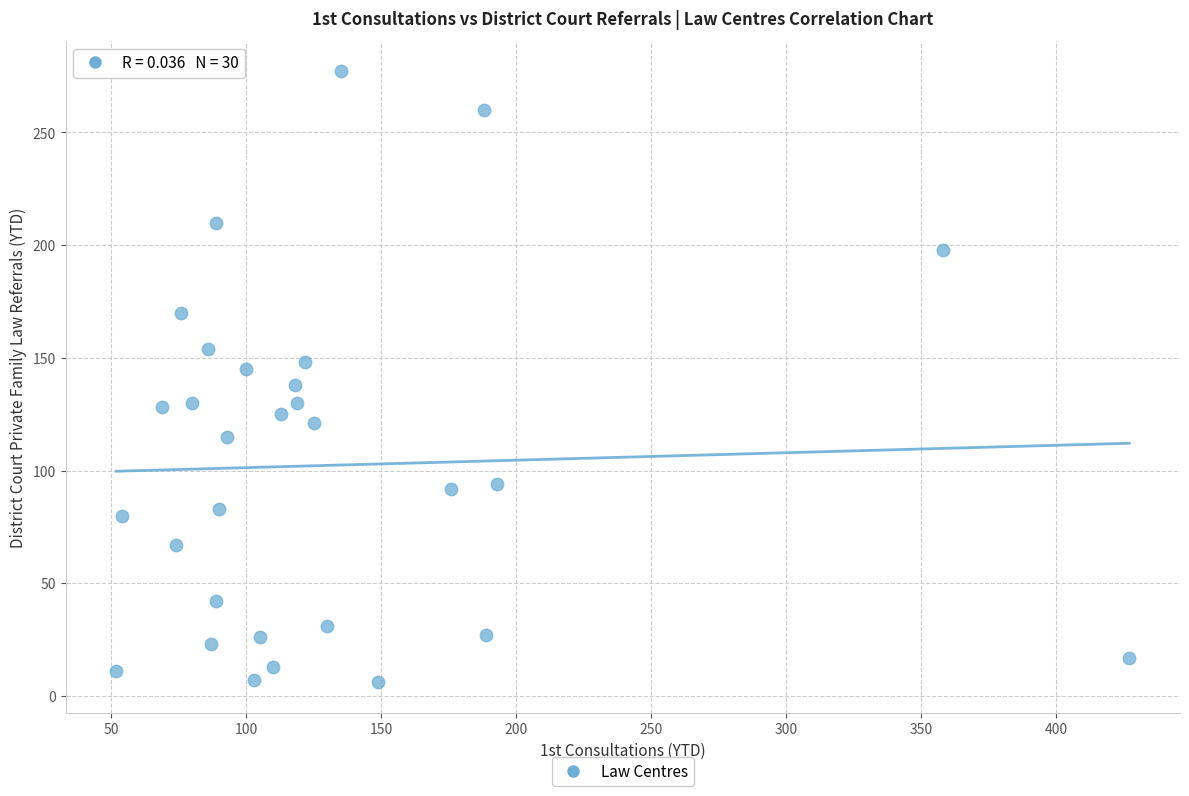

What is the range of Y values (max minus min)?

271